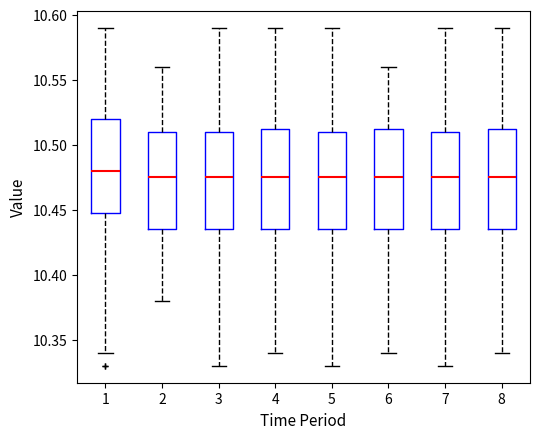

Reading left to right, read every box against the y-axis: the position of its median line, the range the box covers, and the ends of its whiskers. The values are not printed on the chart, so give them approximately, as read against the axis.

1: median 10.480, box 10.450 to 10.520, whiskers 10.340 to 10.590
2: median 10.475, box 10.435 to 10.510, whiskers 10.380 to 10.560
3: median 10.475, box 10.435 to 10.510, whiskers 10.330 to 10.590
4: median 10.475, box 10.435 to 10.515, whiskers 10.340 to 10.590
5: median 10.475, box 10.435 to 10.510, whiskers 10.330 to 10.590
6: median 10.475, box 10.435 to 10.515, whiskers 10.340 to 10.560
7: median 10.475, box 10.435 to 10.510, whiskers 10.330 to 10.590
8: median 10.475, box 10.435 to 10.515, whiskers 10.340 to 10.590